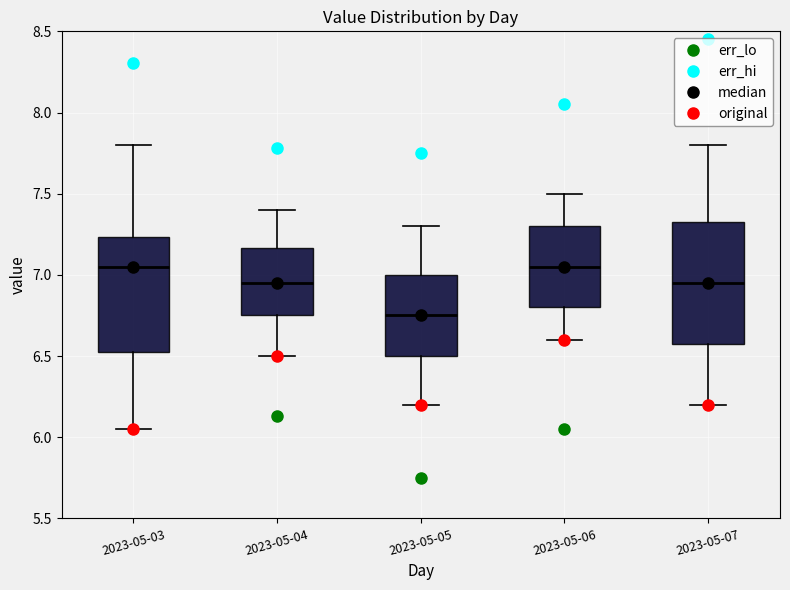

Reading left to right, transcribe this box plot: for each box, give where its median line is, the range the box spans, and where its two whiskers end, as read against the y-axis. The values are not printed on the chart, so give them approximately, as read against the axis.

2023-05-03: median 7.05, box 6.50 to 7.25, whiskers 6.05 to 7.80
2023-05-04: median 6.95, box 6.75 to 7.15, whiskers 6.50 to 7.40
2023-05-05: median 6.75, box 6.50 to 7.00, whiskers 6.20 to 7.30
2023-05-06: median 7.05, box 6.80 to 7.30, whiskers 6.60 to 7.50
2023-05-07: median 6.95, box 6.60 to 7.35, whiskers 6.20 to 7.80